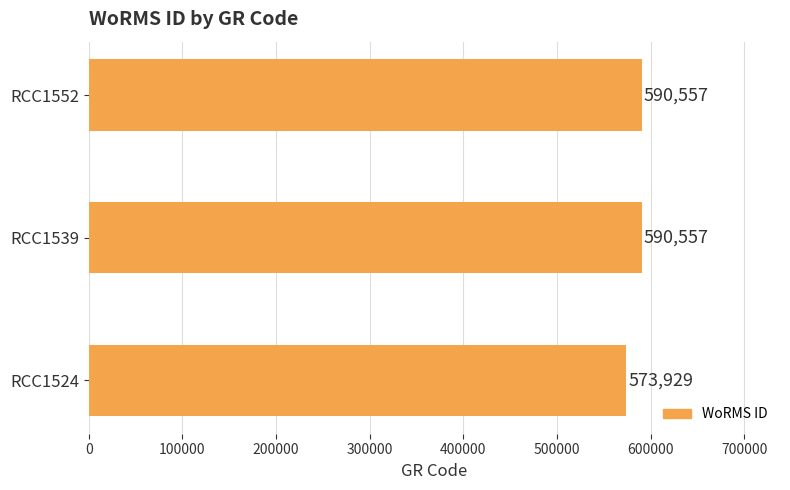

Approximately how many times larger is the value at RCC1539 compared to RCC1524?

1.0